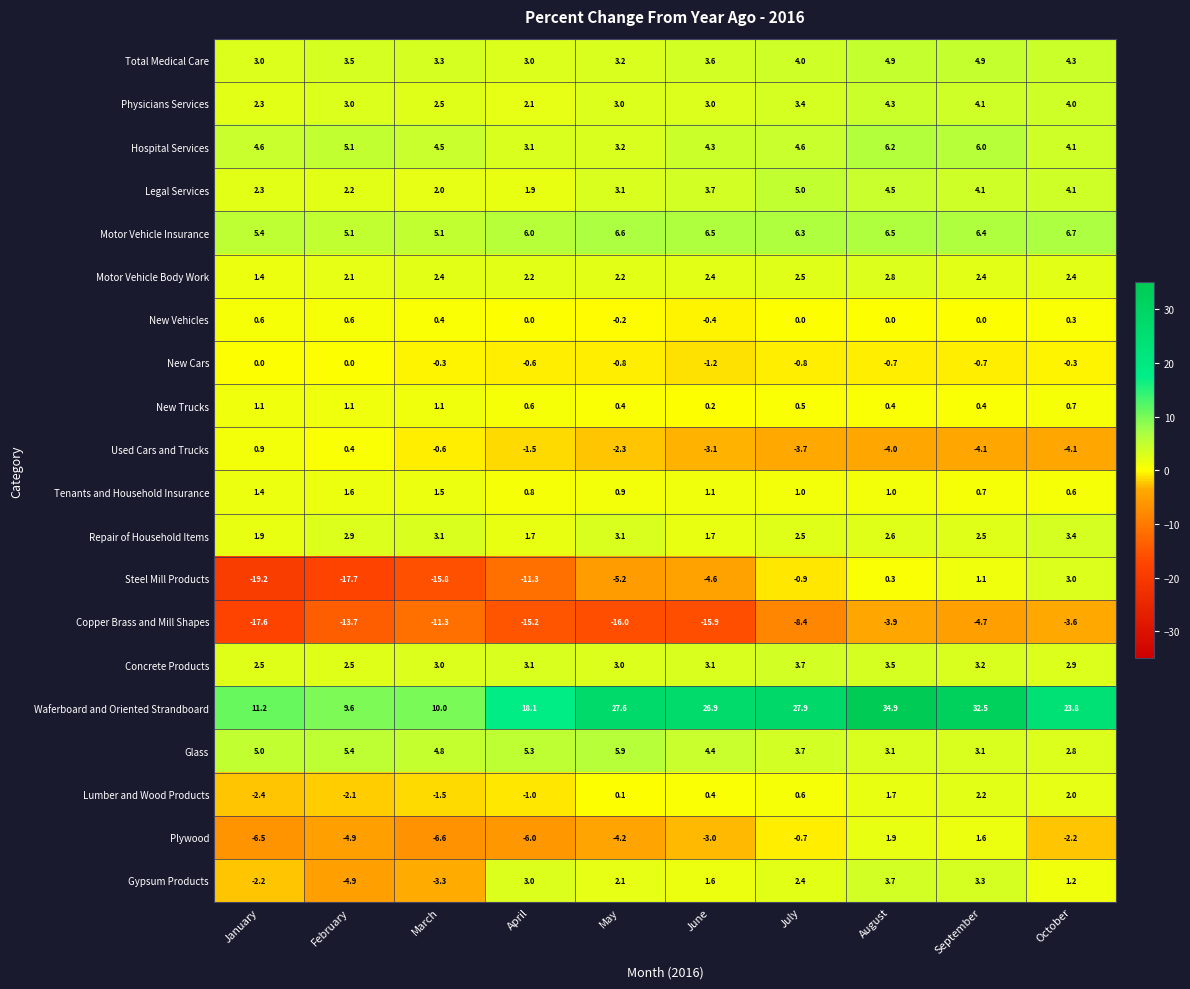

Which series has the largest range (max minus min)?

Waferboard and Oriented Strandboard